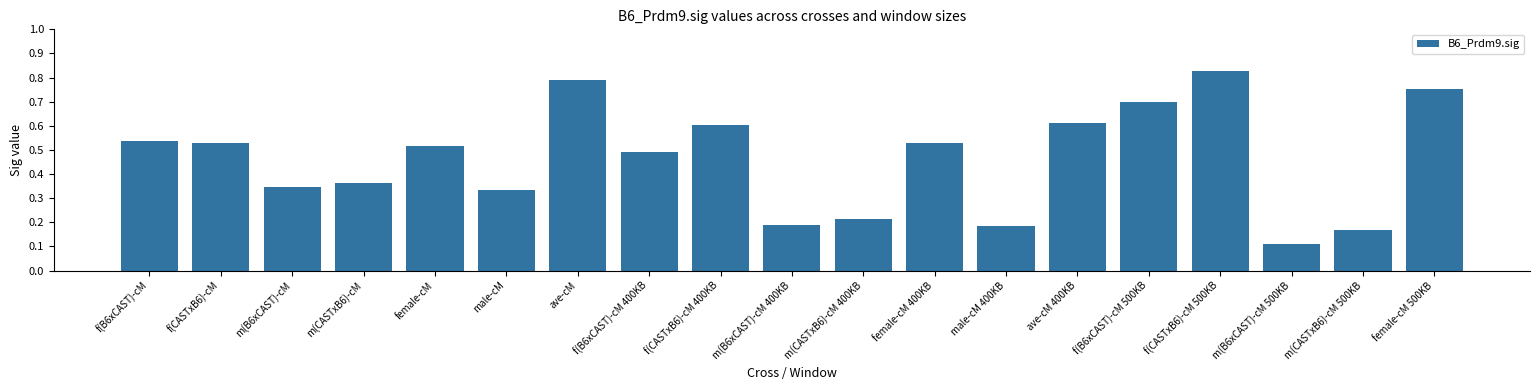

What is the label of the 15th bar from the right?

female-cM